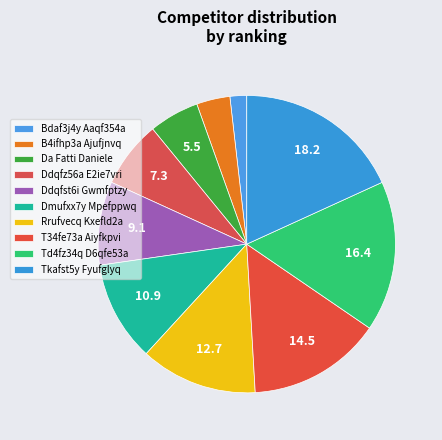

How many slices are in this pie chart?

10